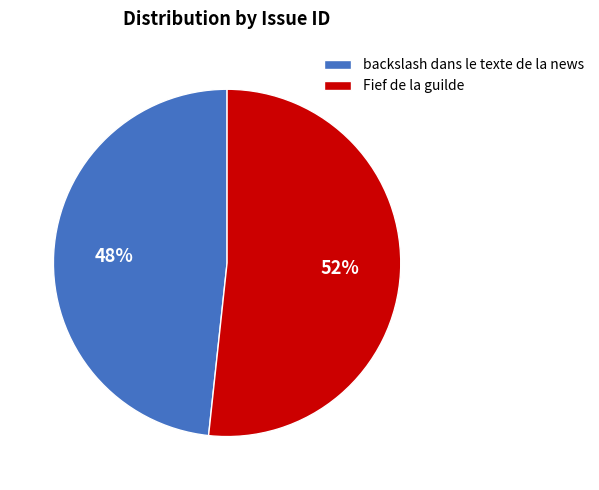

Combined, do Fief de la guilde and backslash dans le texte de la news account for over 50%?

Yes